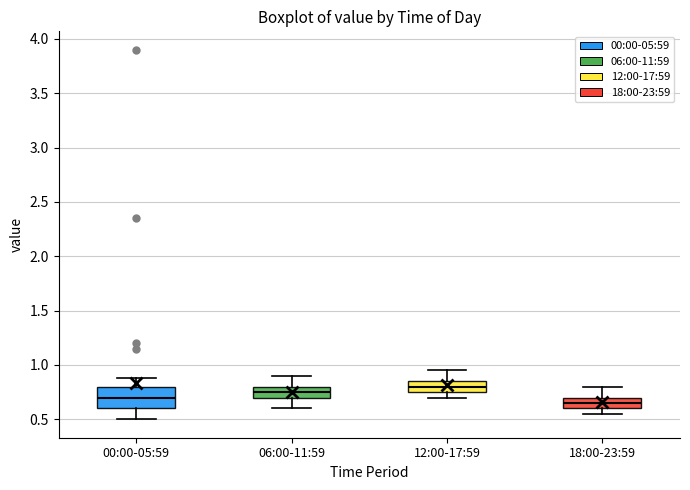

Reading left to right, transcribe this box plot: for each box, give where its median line is, the range the box spans, and where its two whiskers end, as read against the y-axis. The values are not printed on the chart, so give them approximately, as read against the axis.

00:00-05:59: median 0.70, box 0.60 to 0.80, whiskers 0.50 to 0.90
06:00-11:59: median 0.75, box 0.70 to 0.80, whiskers 0.60 to 0.90
12:00-17:59: median 0.80, box 0.75 to 0.85, whiskers 0.70 to 0.95
18:00-23:59: median 0.65, box 0.60 to 0.70, whiskers 0.55 to 0.80